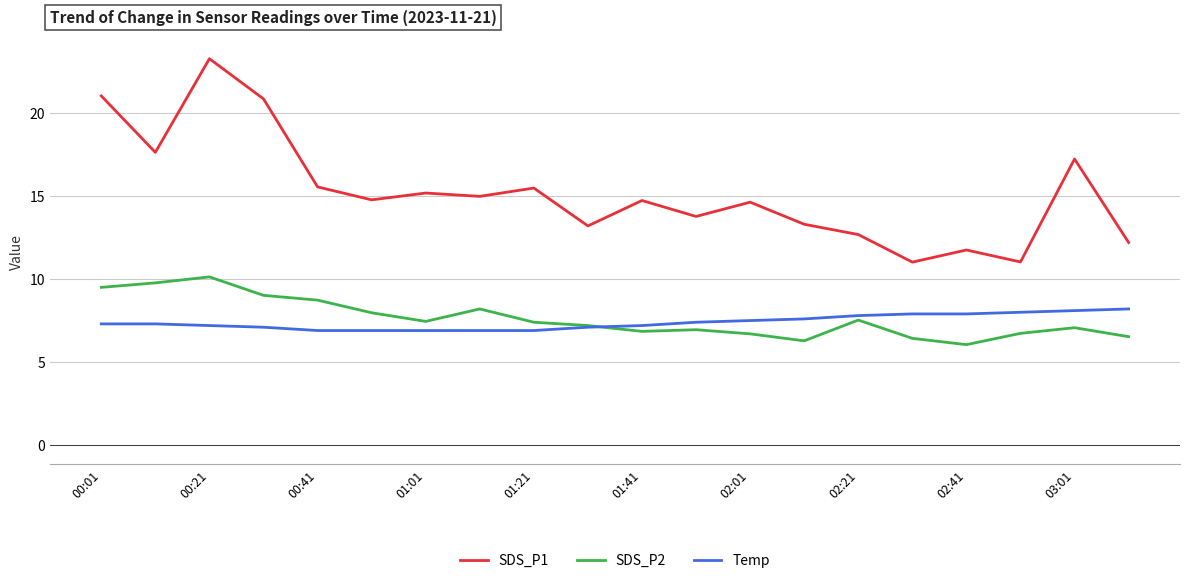

In SDS_P1, how many points are higher than both neighbors (excluding endpoints)?

7